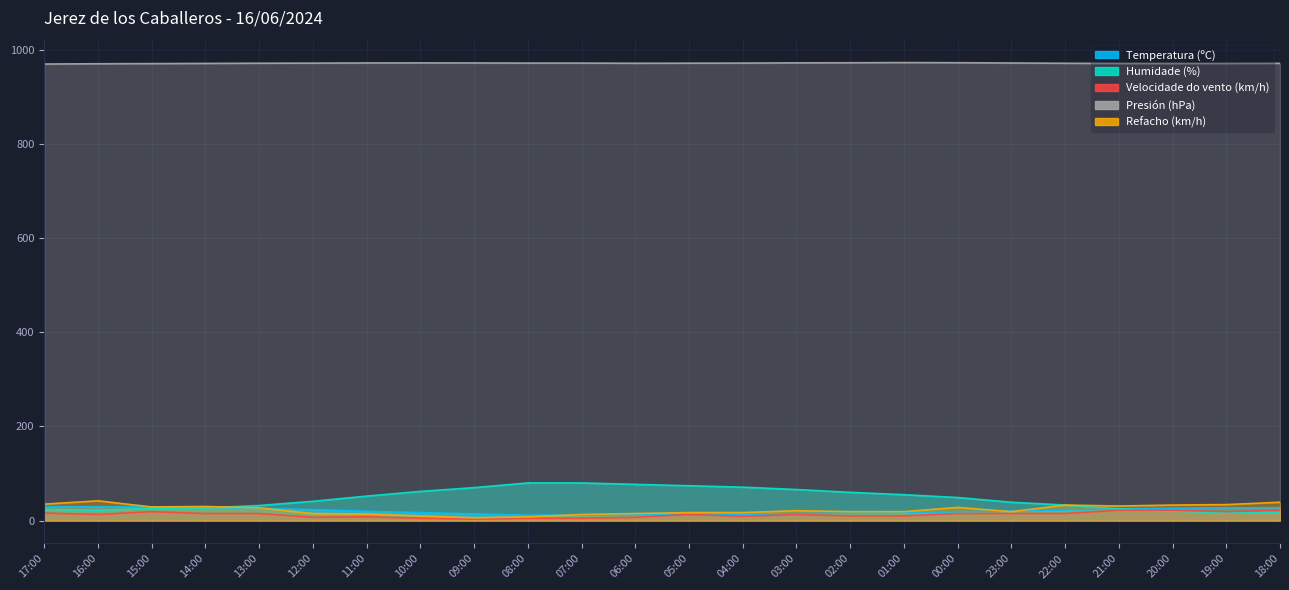

Reading right to left, what are all the values shown in this chart?

Temperatura (ºC): 27.5	27.3	26.3	24.8	22.2	20.4	18.8	17.2	16.0	14.6	13.5	12.9	12.1	11.4	11.5	14.3	17.0	19.7	23.4	25.8	28.4	29.3	29.8	29.5
Humidade (%): 17.0	17.0	20.0	25.0	33.0	39.0	49.0	55.0	60.0	66.0	71.0	74.0	77.0	80.0	80.0	70.0	62.0	52.0	41.0	32.0	27.0	26.0	22.0	24.0
Velocidade do vento (km/h): 22.0	19.0	22.0	22.0	15.0	15.0	15.0	10.0	10.0	13.0	9.0	13.0	7.0	5.0	5.0	3.0	5.0	8.0	7.0	15.0	15.0	19.0	13.0	16.0
Presión (hPa): 971.1	970.8	970.7	970.8	971.2	971.8	972.4	972.7	972.3	972.1	971.6	971.4	971.2	971.6	971.6	971.9	972.0	971.9	971.5	971.3	970.9	970.5	970.2	969.6
Refacho (km/h): 39.0	34.0	33.0	31.0	33.0	19.0	28.0	19.0	19.0	21.0	17.0	17.0	15.0	13.0	8.0	6.0	10.0	14.0	15.0	27.0	30.0	29.0	42.0	35.0